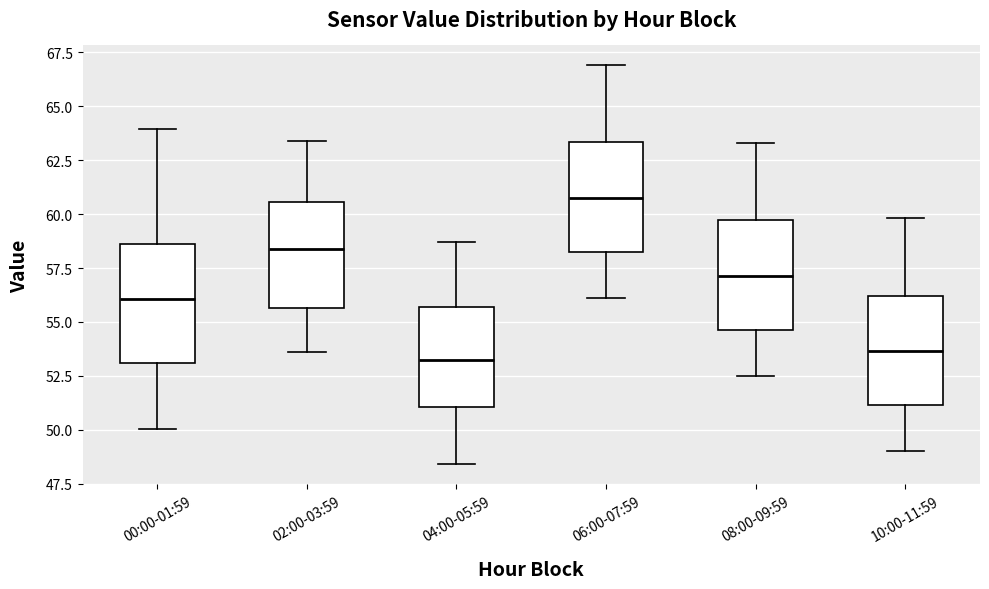

Reading left to right, read every box against the y-axis: the position of its median line, the range the box covers, and the ends of its whiskers. The values are not printed on the chart, so give them approximately, as read against the axis.

00:00-01:59: median 56.0, box 53.0 to 58.5, whiskers 50.0 to 64.0
02:00-03:59: median 58.5, box 55.5 to 60.5, whiskers 53.5 to 63.5
04:00-05:59: median 53.5, box 51.0 to 55.5, whiskers 48.5 to 58.5
06:00-07:59: median 61.0, box 58.5 to 63.5, whiskers 56.0 to 67.0
08:00-09:59: median 57.0, box 54.5 to 59.5, whiskers 52.5 to 63.5
10:00-11:59: median 53.5, box 51.0 to 56.0, whiskers 49.0 to 60.0